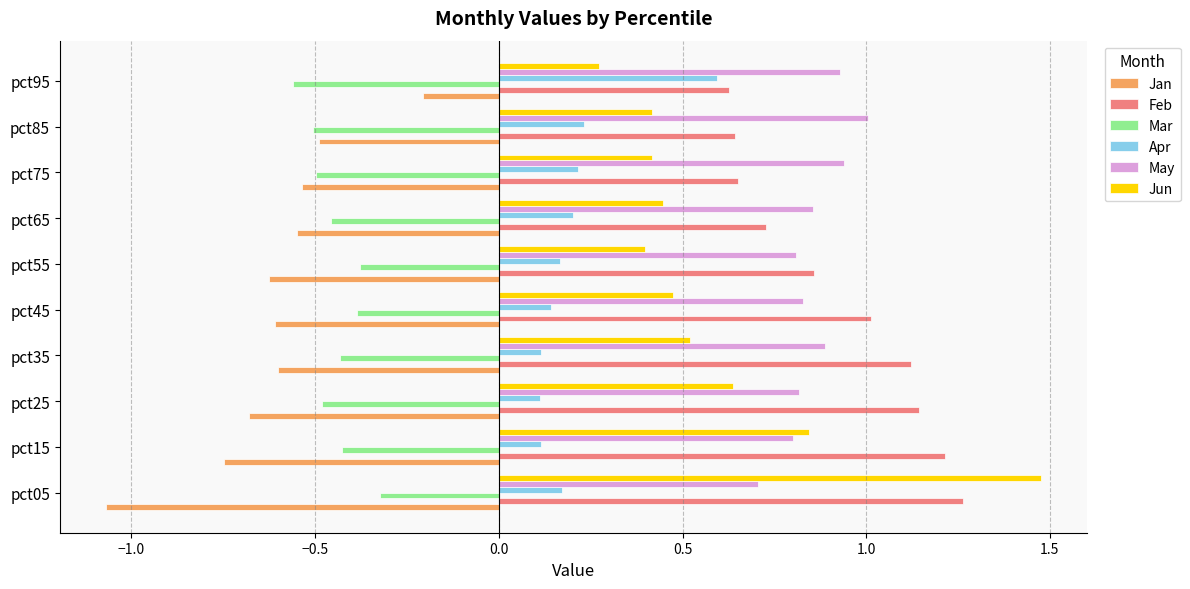

Which series has the widest spread of values?

Jun